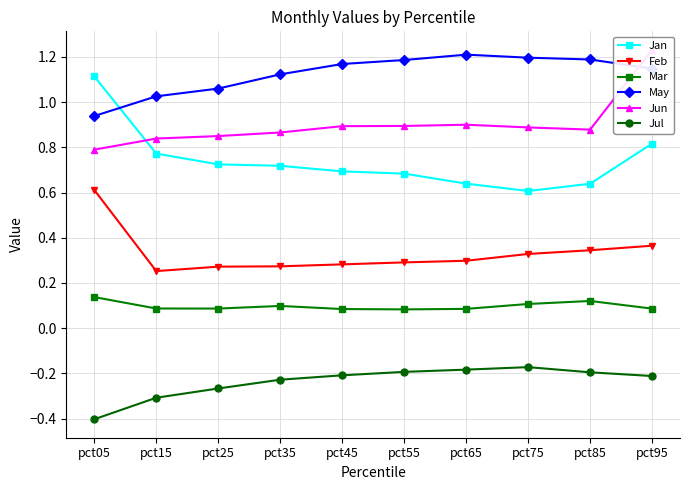

What is the average value of the Mar series?

0.1